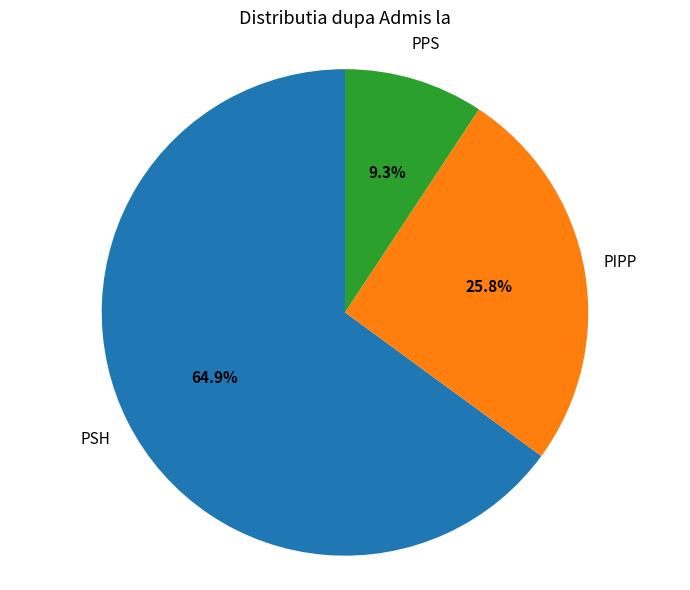

To the nearest percent, what is the average slice percentage?

33%